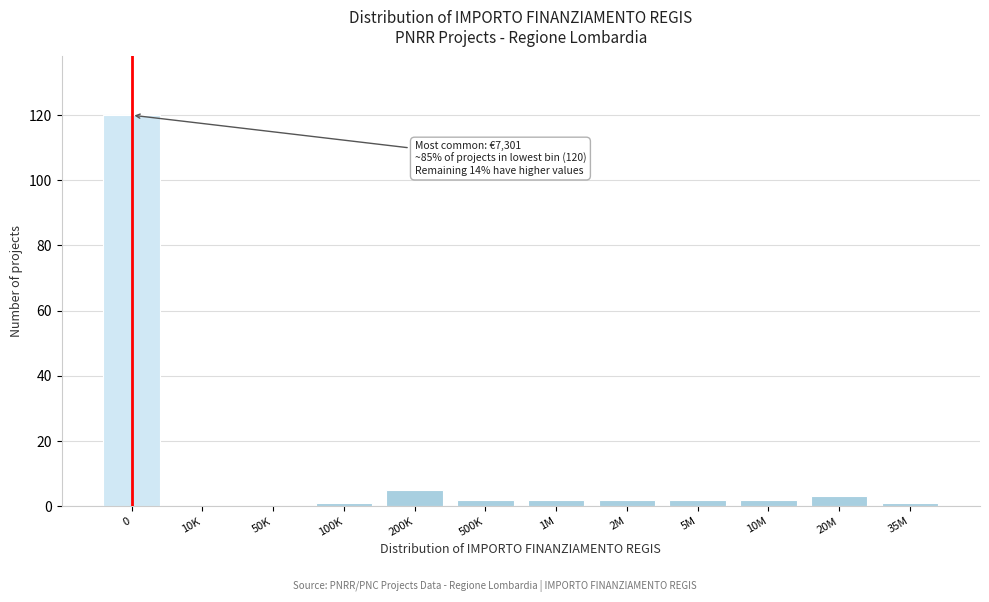

Reading left to right, what are all the values shown in this chart?

0=120	10K=0	50K=0	100K=1	200K=5	500K=2	1M=2	2M=2	5M=2	10M=2	20M=3	35M=1